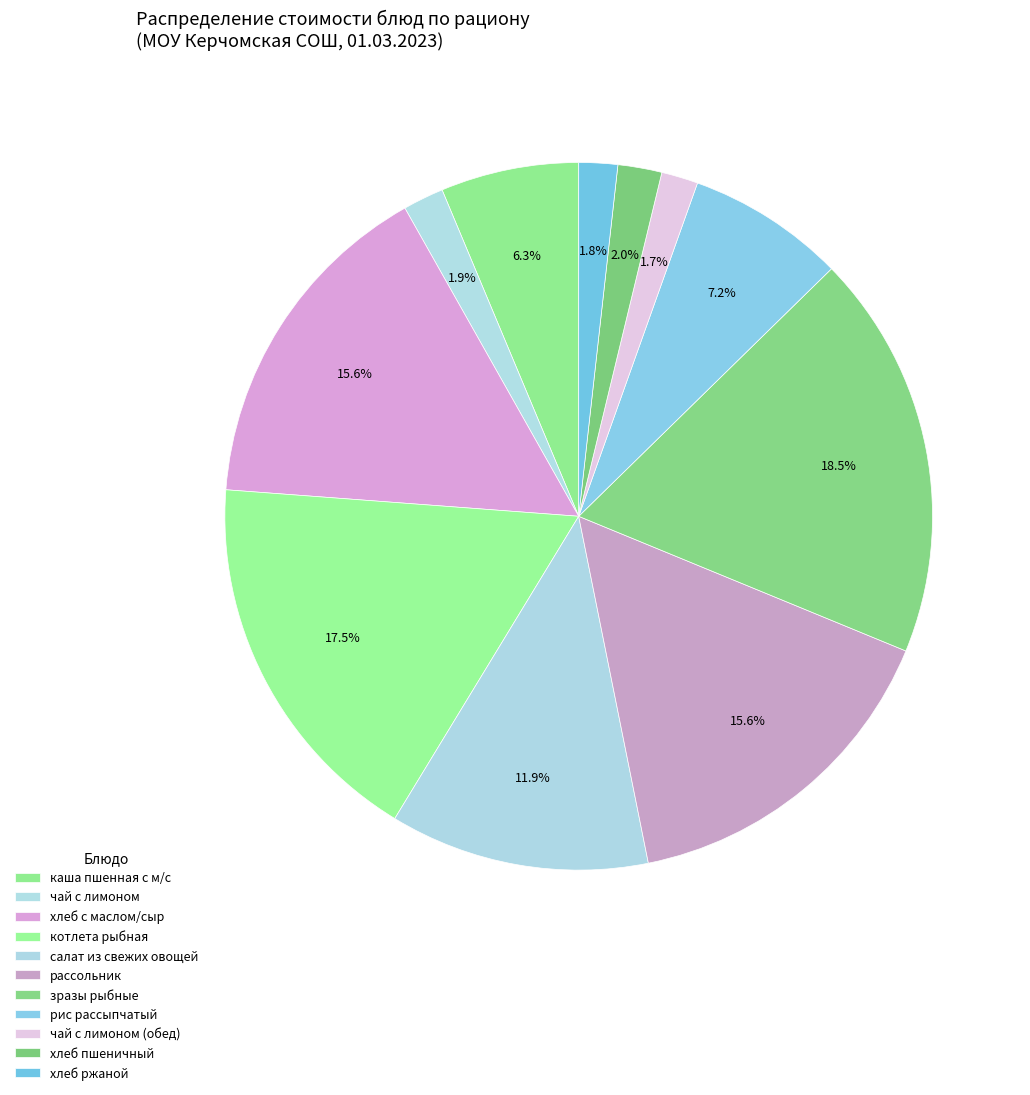

What percentage is the зразы рыбные slice, to the nearest percent?

19%